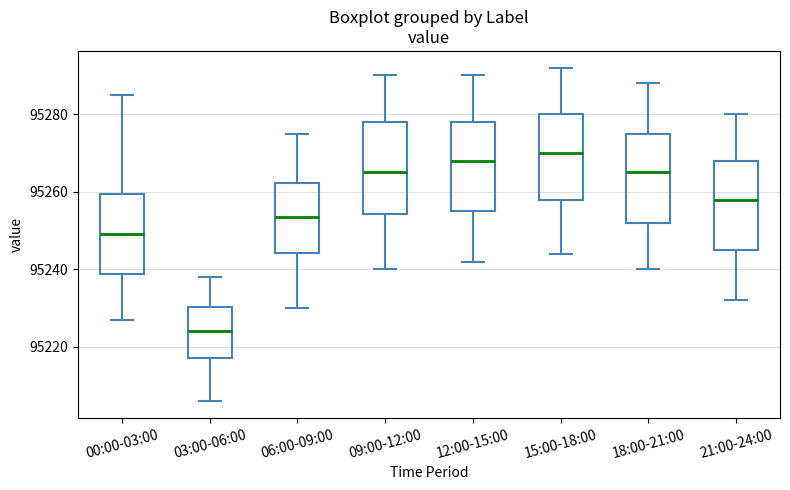

Reading left to right, read every box against the y-axis: the position of its median line, the range the box covers, and the ends of its whiskers. The values are not printed on the chart, so give them approximately, as read against the axis.

00:00-03:00: median 95250, box 95238 to 95260, whiskers 95228 to 95286
03:00-06:00: median 95224, box 95218 to 95230, whiskers 95206 to 95238
06:00-09:00: median 95254, box 95244 to 95262, whiskers 95230 to 95276
09:00-12:00: median 95266, box 95254 to 95278, whiskers 95240 to 95290
12:00-15:00: median 95268, box 95256 to 95278, whiskers 95242 to 95290
15:00-18:00: median 95270, box 95258 to 95280, whiskers 95244 to 95292
18:00-21:00: median 95266, box 95252 to 95276, whiskers 95240 to 95288
21:00-24:00: median 95258, box 95246 to 95268, whiskers 95232 to 95280